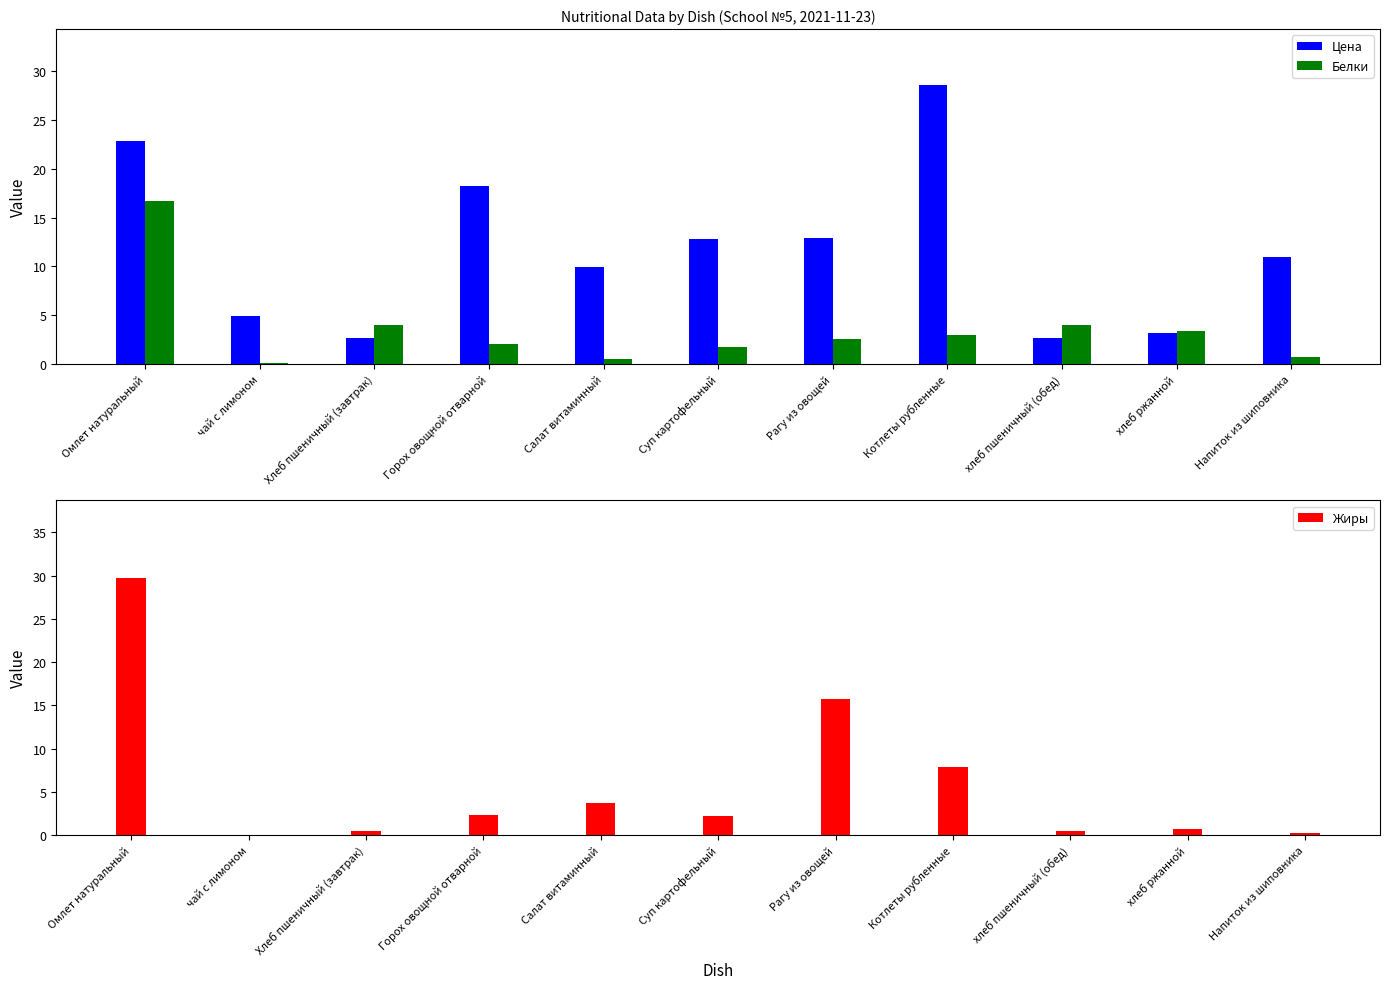

Reading left to right, list all the values displayed in this chart.

Цена: Омлет натуральный=22.9	чай с лимоном=4.9	Хлеб пшеничный (завтрак)=2.7	Горох овощной отварной=18.3	Салат витаминный=9.9	Суп картофельный=12.8	Рагу из овощей=12.9	Котлеты рубленные=28.6	хлеб пшеничный (обед)=2.7	хлеб ржанной=3.2	Напиток из шиповника=10.9
Белки: Омлет натуральный=16.7	чай с лимоном=0.1	Хлеб пшеничный (завтрак)=4.0	Горох овощной отварной=2.0	Салат витаминный=0.5	Суп картофельный=1.8	Рагу из овощей=2.5	Котлеты рубленные=3.0	хлеб пшеничный (обед)=4.0	хлеб ржанной=3.4	Напиток из шиповника=0.7
Жиры: Омлет натуральный=29.8	чай с лимоном=0.0	Хлеб пшеничный (завтрак)=0.5	Горох овощной отварной=2.3	Салат витаминный=3.7	Суп картофельный=2.2	Рагу из овощей=15.7	Котлеты рубленные=7.8	хлеб пшеничный (обед)=0.5	хлеб ржанной=0.7	Напиток из шиповника=0.3